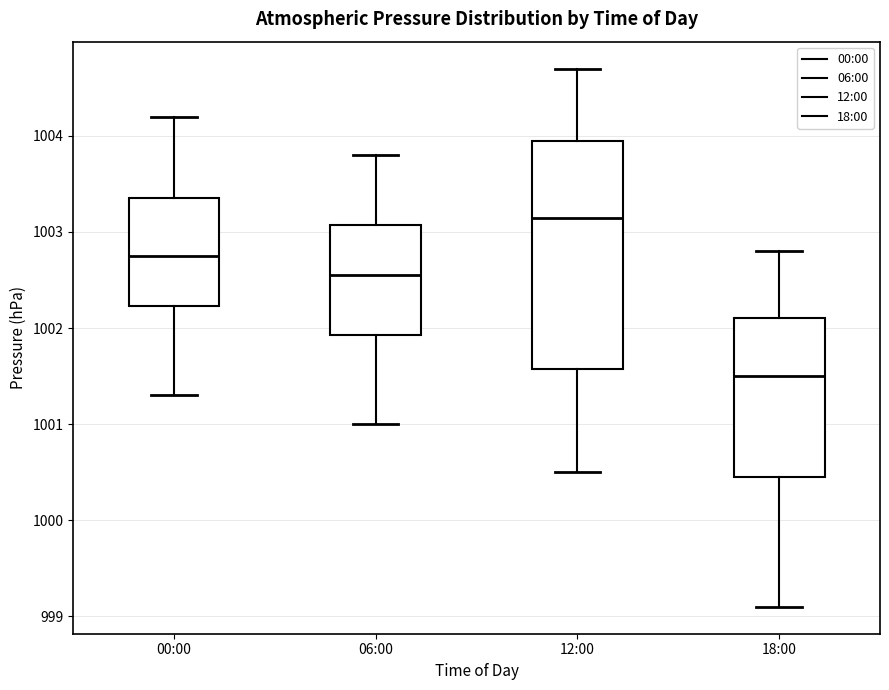

Which box's median line is the lowest?

18:00